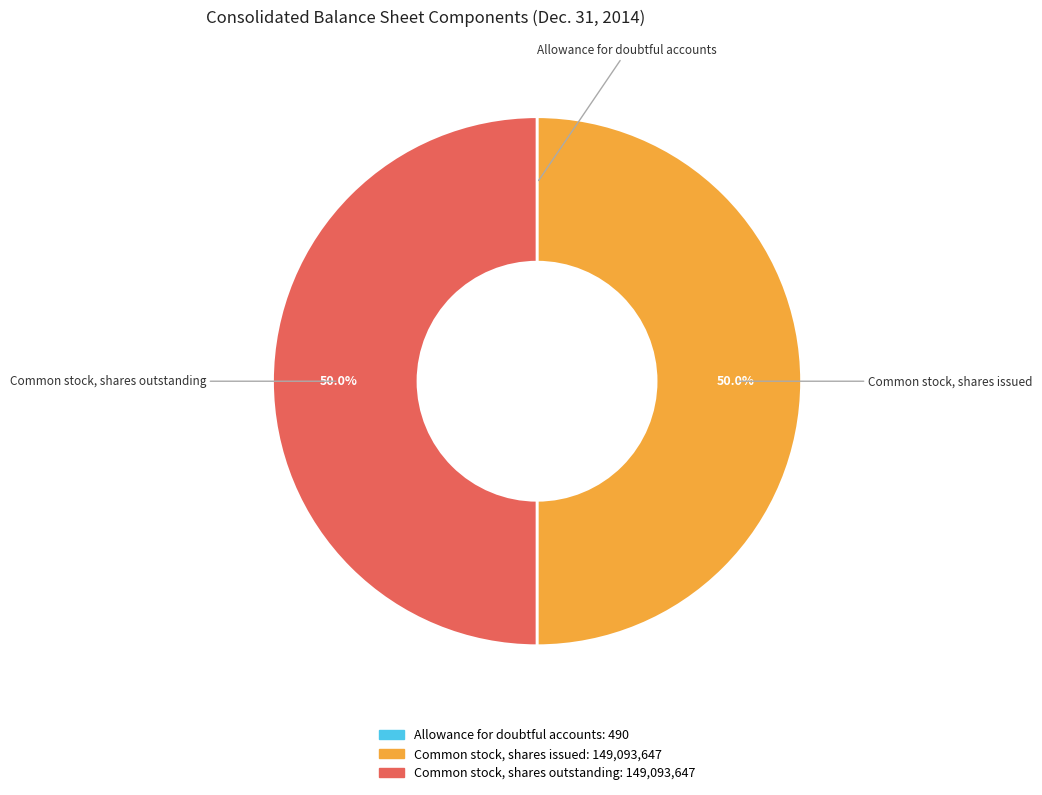

What portion of the pie excludes Common stock, shares issued?

50.0%